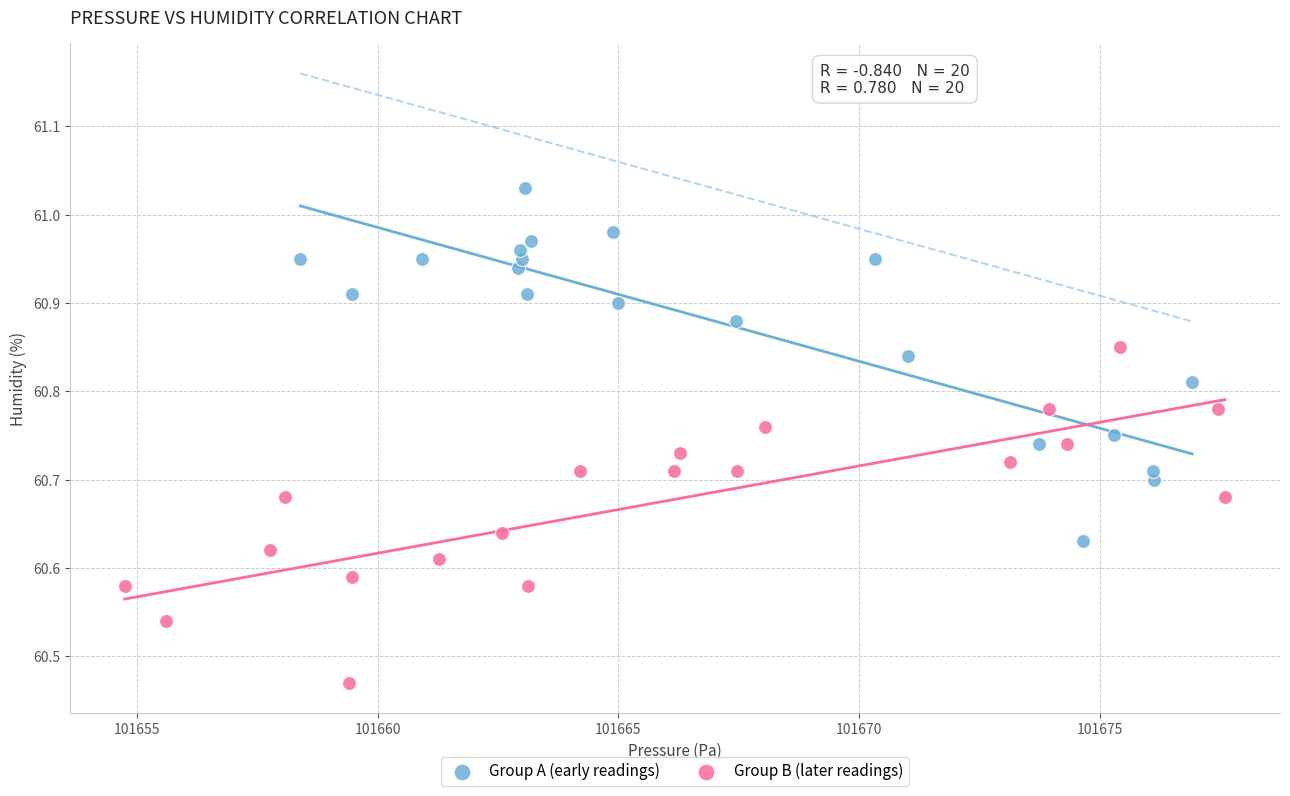

What are all the series names shown in the legend?

Group A (early readings), Group B (later readings)